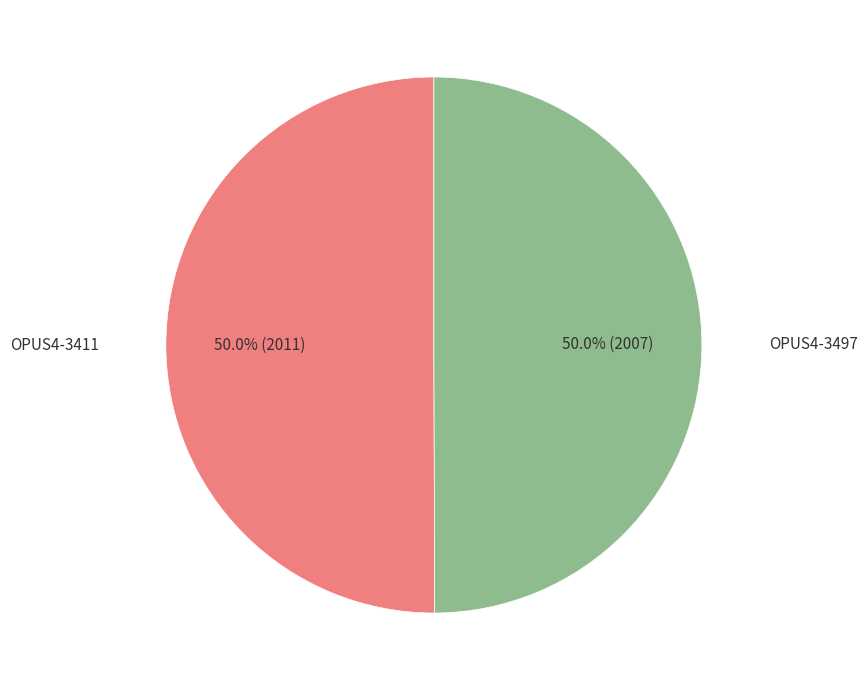

How many segments does this pie chart have?

2